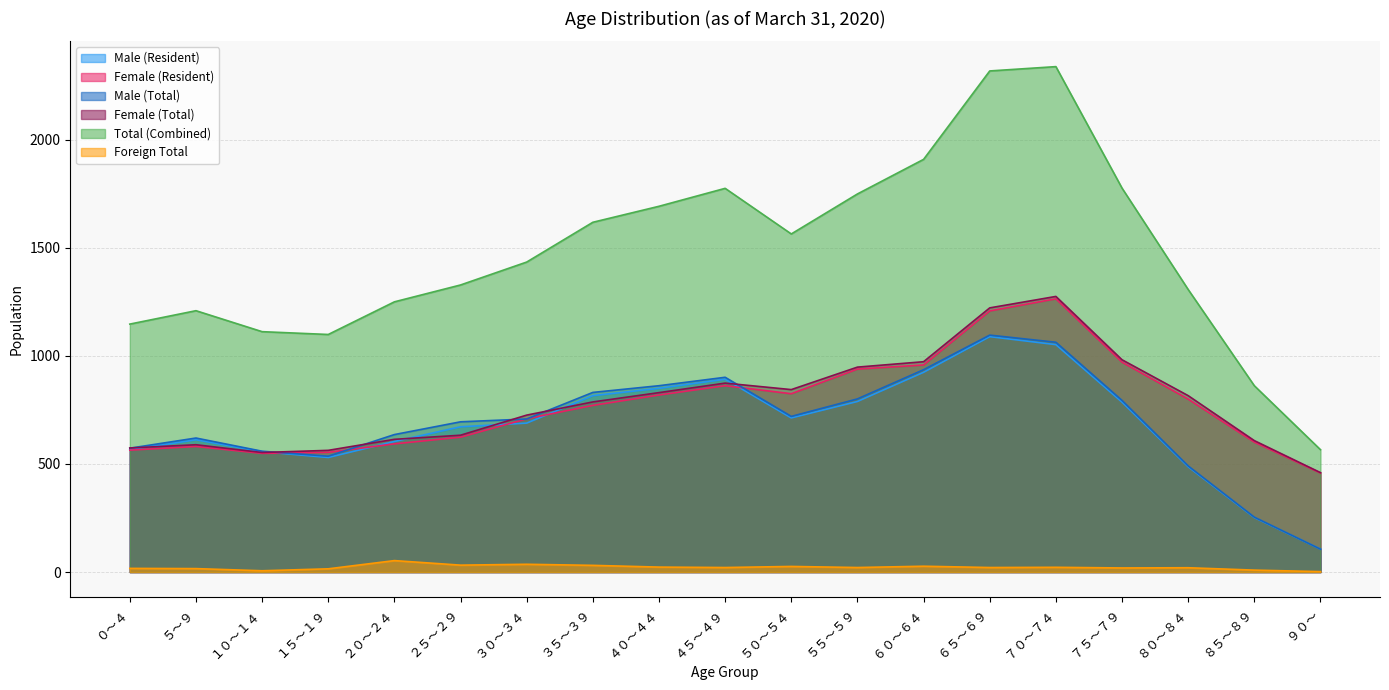

Which category has the highest value across all series?

７０～７４